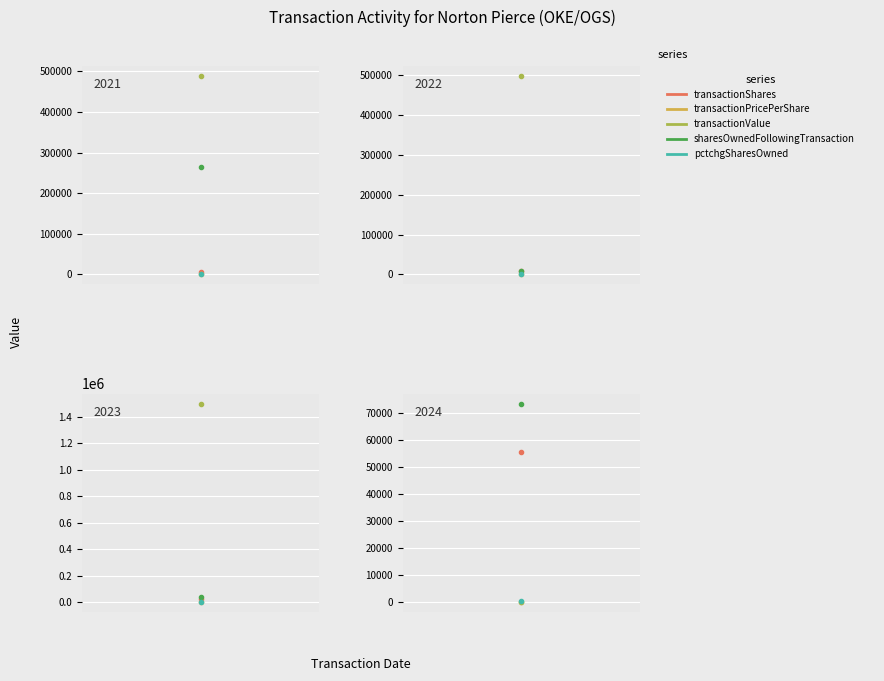

Reading left to right, what are all the values shown in this chart?

transactionShares: 55454.0	24607.0	8975.0	6474.0
transactionPricePerShare: 0.0	61.0	55.5	75.5
transactionValue: 0.0	1500018.0	498462.0	488722.0
sharesOwnedFollowingTransaction: 73393.0	42017.0	9414.0	264445.0
pctchgSharesOwned: 309.0	141.0	2044.0	3.0